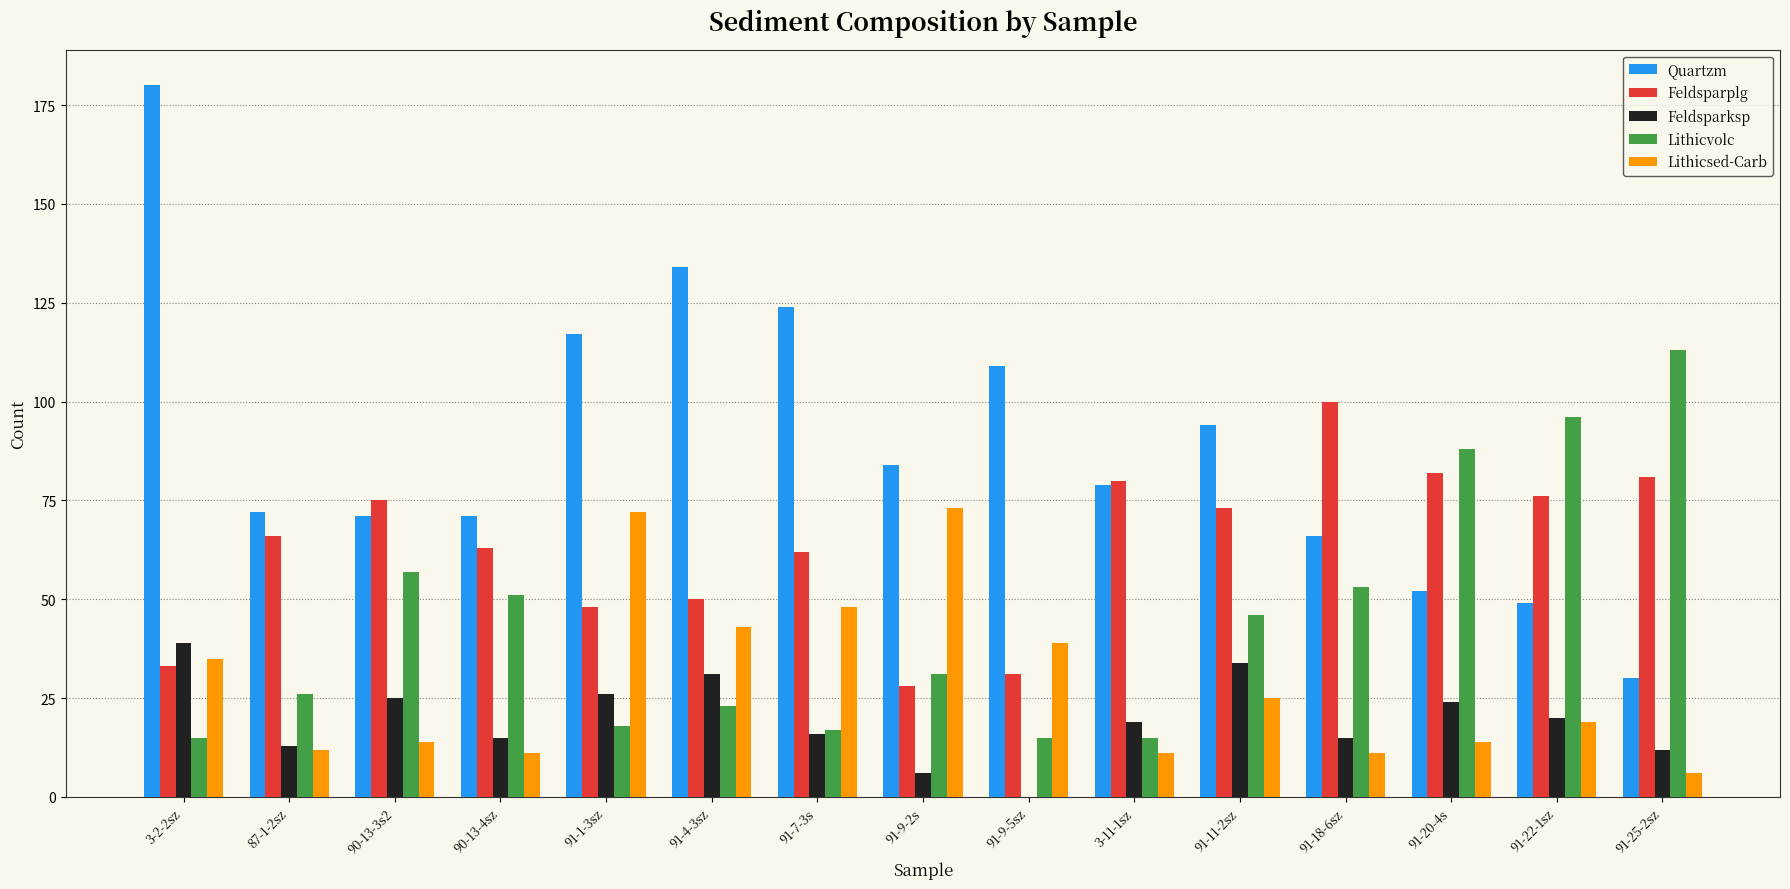

Reading right to left, extract all data points from this chart.

Quartzm: 91-25-2sz=30	91-22-1sz=49	91-20-4s=52	91-18-6sz=66	91-11-2sz=94	3-11-1sz=79	91-9-5sz=109	91-9-2s=84	91-7-3s=124	91-4-3sz=134	91-1-3sz=117	90-13-4sz=71	90-13-3s2=71	87-1-2sz=72	3-2-2sz=180
Feldsparplg: 91-25-2sz=81	91-22-1sz=76	91-20-4s=82	91-18-6sz=100	91-11-2sz=73	3-11-1sz=80	91-9-5sz=31	91-9-2s=28	91-7-3s=62	91-4-3sz=50	91-1-3sz=48	90-13-4sz=63	90-13-3s2=75	87-1-2sz=66	3-2-2sz=33
Feldsparksp: 91-25-2sz=12	91-22-1sz=20	91-20-4s=24	91-18-6sz=15	91-11-2sz=34	3-11-1sz=19	91-9-5sz=0	91-9-2s=6	91-7-3s=16	91-4-3sz=31	91-1-3sz=26	90-13-4sz=15	90-13-3s2=25	87-1-2sz=13	3-2-2sz=39
Lithicvolc: 91-25-2sz=113	91-22-1sz=96	91-20-4s=88	91-18-6sz=53	91-11-2sz=46	3-11-1sz=15	91-9-5sz=15	91-9-2s=31	91-7-3s=17	91-4-3sz=23	91-1-3sz=18	90-13-4sz=51	90-13-3s2=57	87-1-2sz=26	3-2-2sz=15
Lithicsed-Carb: 91-25-2sz=6	91-22-1sz=19	91-20-4s=14	91-18-6sz=11	91-11-2sz=25	3-11-1sz=11	91-9-5sz=39	91-9-2s=73	91-7-3s=48	91-4-3sz=43	91-1-3sz=72	90-13-4sz=11	90-13-3s2=14	87-1-2sz=12	3-2-2sz=35